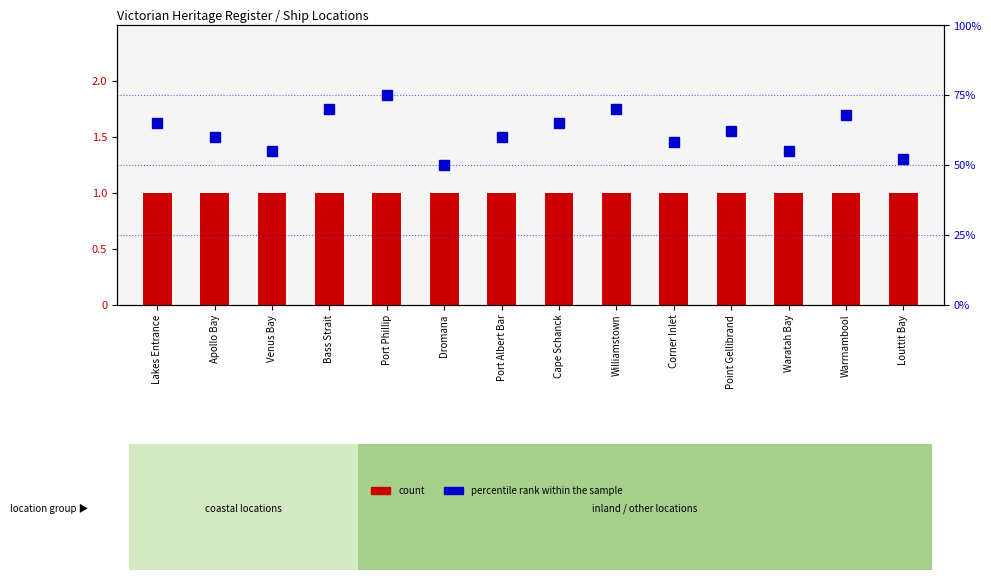

Reading left to right, transcribe all the data shown in this chart.

count: Lakes Entrance=1	Apollo Bay=1	Venus Bay=1	Bass Strait=1	Port Phillip=1	Dromana=1	Port Albert Bar=1	Cape Schanck=1	Williamstown=1	Corner Inlet=1	Point Gellibrand=1	Waratah Bay=1	Warrnambool=1	Louttit Bay=1
percentile rank within the sample: Lakes Entrance=65	Apollo Bay=60	Venus Bay=55	Bass Strait=70	Port Phillip=75	Dromana=50	Port Albert Bar=60	Cape Schanck=65	Williamstown=70	Corner Inlet=58	Point Gellibrand=62	Waratah Bay=55	Warrnambool=68	Louttit Bay=52